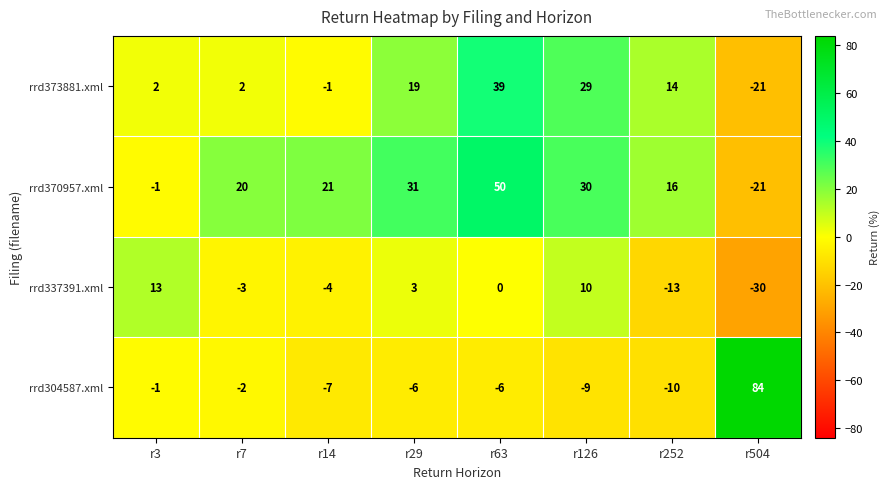

What is the difference between the highest and lowest values at r126?

39